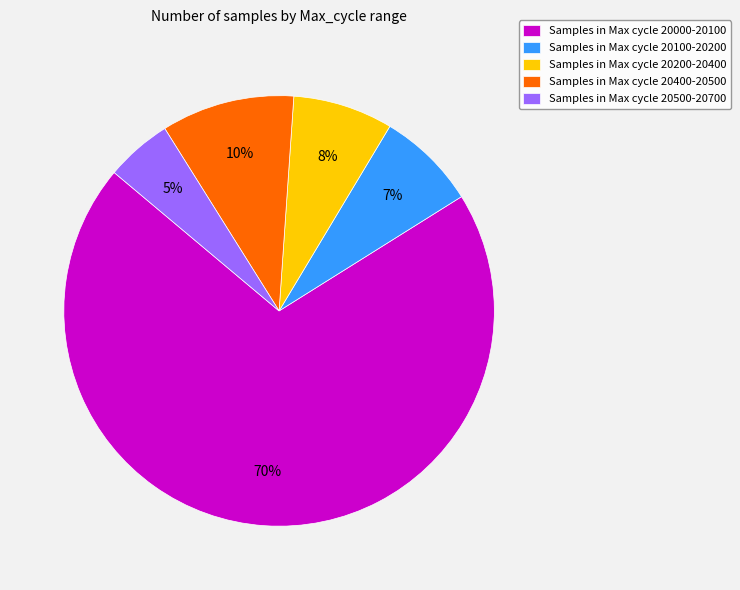

Which slice represents more than half of the pie?

Samples in Max cycle 20000-20100